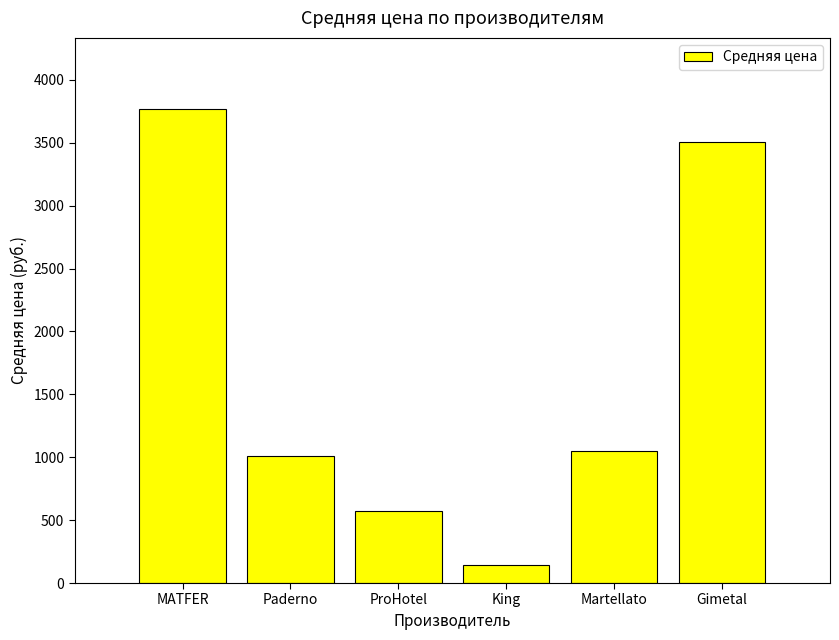

The chart shows a value of 1006.6 at Paderno. True or false?

True